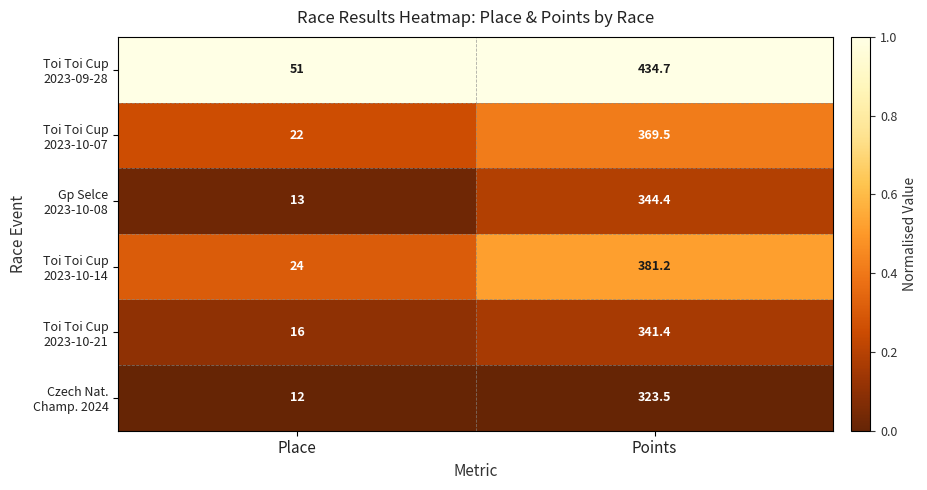

At which category is the sum across all series the highest?

Points